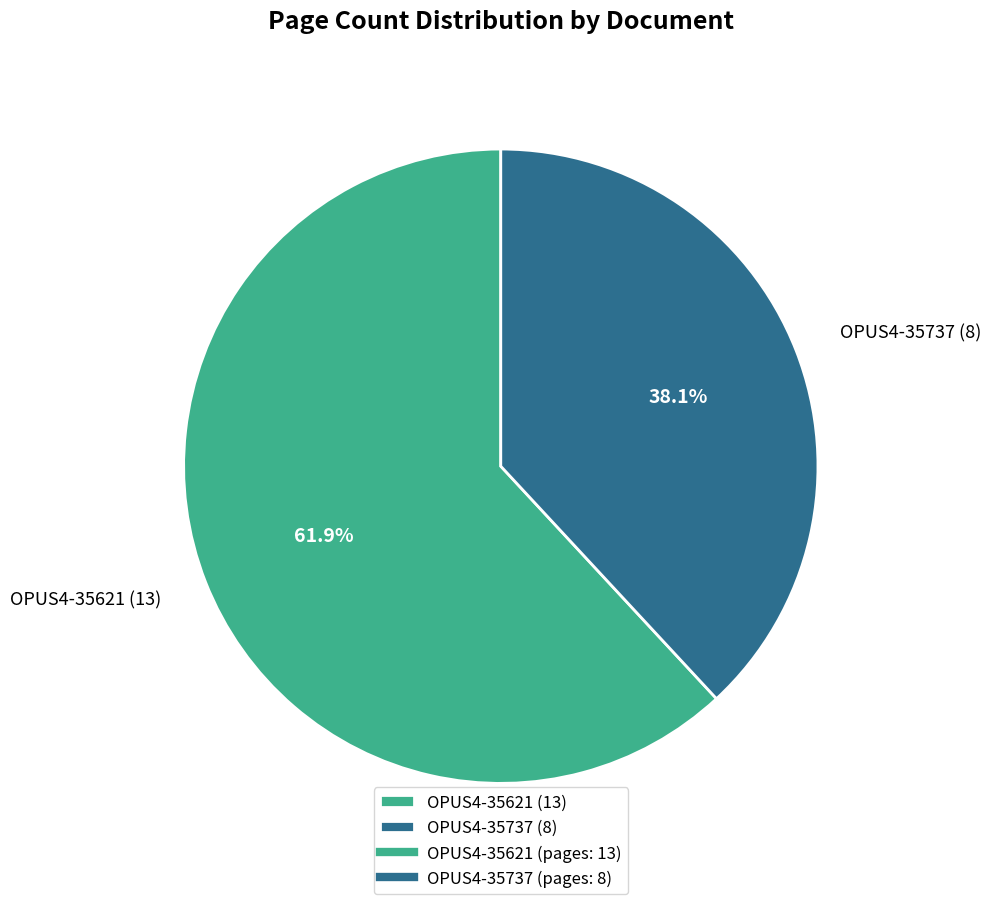

Rank the categories by value from lowest to highest.

OPUS4-35737, OPUS4-35621